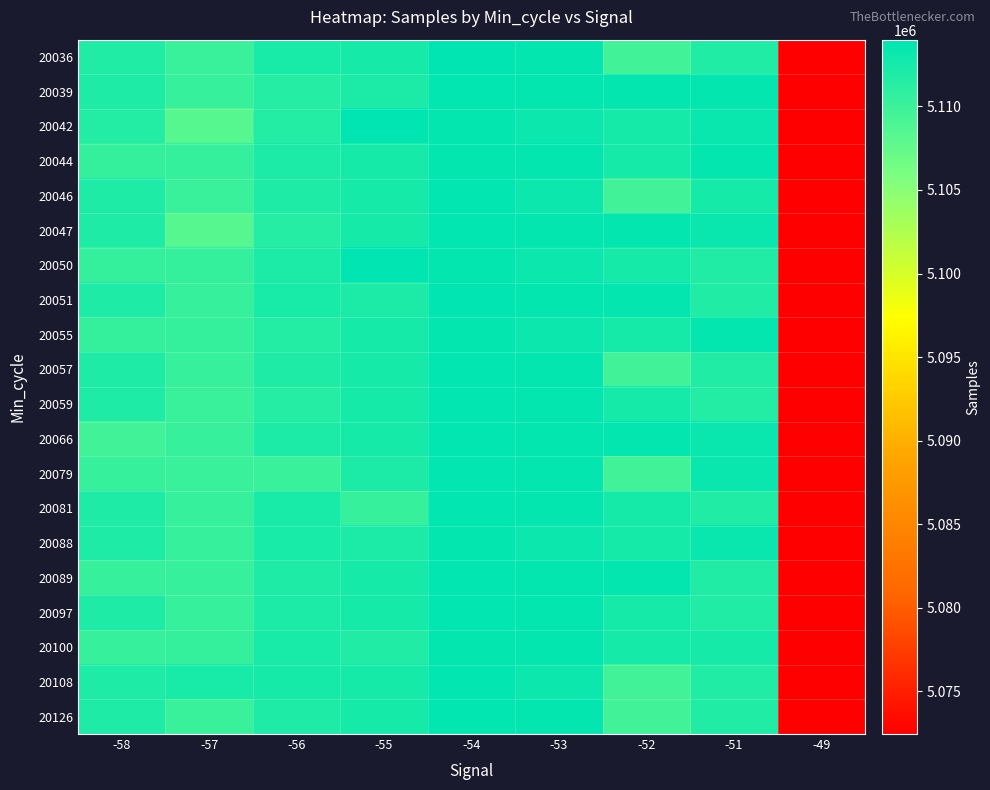

Reading left to right, what are all the values shown in this chart?

20036: -58=5111730	-57=5110154	-56=5112367	-55=5112448	-54=5113852	-53=5113655	-52=5109666	-51=5111730	-49=5072445
20039: -58=5111948	-57=5110320	-56=5111484	-55=5112167	-54=5113777	-53=5113514	-52=5113619	-51=5113619	-49=5072445
20042: -58=5111610	-57=5108185	-56=5111610	-55=5113992	-54=5113585	-53=5113178	-52=5112384	-51=5113338	-49=5072445
20044: -58=5110533	-57=5110451	-56=5112102	-55=5112464	-54=5113617	-53=5113617	-52=5112384	-51=5113619	-49=5072445
20046: -58=5112007	-57=5110154	-56=5112007	-55=5112448	-54=5113777	-53=5113178	-52=5109666	-51=5112384	-49=5072445
20047: -58=5111948	-57=5108185	-56=5111484	-55=5112448	-54=5113777	-53=5113514	-52=5113619	-51=5113338	-49=5072445
20050: -58=5110446	-57=5110446	-56=5112102	-55=5113992	-54=5113585	-53=5113178	-52=5112384	-51=5111730	-49=5072445
20051: -58=5111948	-57=5110320	-56=5112367	-55=5112167	-54=5113852	-53=5113655	-52=5113619	-51=5111730	-49=5072445
20055: -58=5110533	-57=5110425	-56=5111610	-55=5112448	-54=5113617	-53=5113178	-52=5112384	-51=5113619	-49=5072445
20057: -58=5111948	-57=5110359	-56=5111948	-55=5112448	-54=5113777	-53=5113514	-52=5109666	-51=5111730	-49=5072445
20059: -58=5111948	-57=5110154	-56=5111484	-55=5112448	-54=5113777	-53=5113514	-52=5112384	-51=5111675	-49=5072445
20066: -58=5109694	-57=5110359	-56=5112102	-55=5112448	-54=5113777	-53=5113617	-52=5113619	-51=5113338	-49=5072445
20079: -58=5110411	-57=5110154	-56=5110154	-55=5112167	-54=5113777	-53=5113617	-52=5109666	-51=5113335	-49=5072445
20081: -58=5111948	-57=5110320	-56=5112367	-55=5110320	-54=5113777	-53=5113655	-52=5112384	-51=5111730	-49=5072445
20088: -58=5111948	-57=5110359	-56=5112367	-55=5112167	-54=5113585	-53=5113178	-52=5112384	-51=5113338	-49=5072445
20089: -58=5110411	-57=5110411	-56=5112007	-55=5112448	-54=5113777	-53=5113617	-52=5113619	-51=5111730	-49=5072445
20097: -58=5111948	-57=5110359	-56=5112167	-55=5112448	-54=5113777	-53=5113514	-52=5112384	-51=5111730	-49=5072445
20100: -58=5110359	-57=5110446	-56=5112367	-55=5111861	-54=5113585	-53=5113617	-52=5112384	-51=5112384	-49=5072445
20108: -58=5111948	-57=5112365	-56=5112448	-55=5112448	-54=5113777	-53=5113178	-52=5109666	-51=5111730	-49=5072445
20126: -58=5111948	-57=5110154	-56=5111940	-55=5112448	-54=5113777	-53=5113655	-52=5109666	-51=5111730	-49=5072445